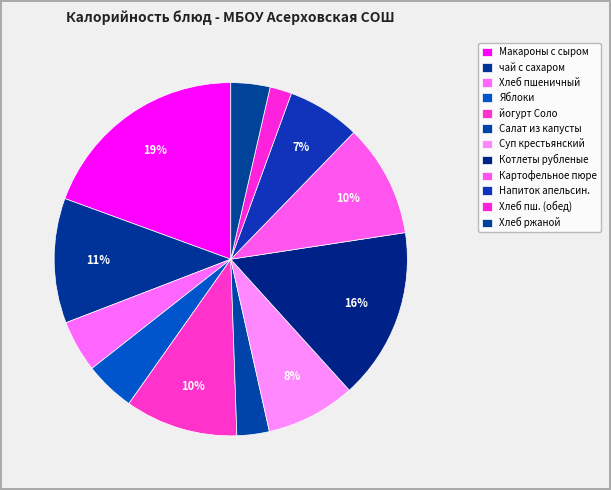

Is it true that Хлеб ржаной is 4% of the pie?

True